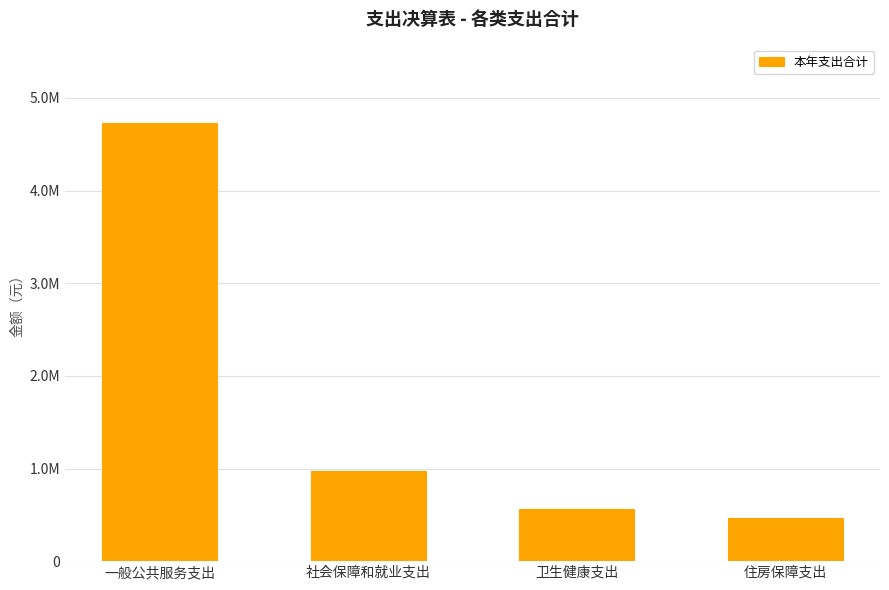

Does the chart contain any negative values?

No